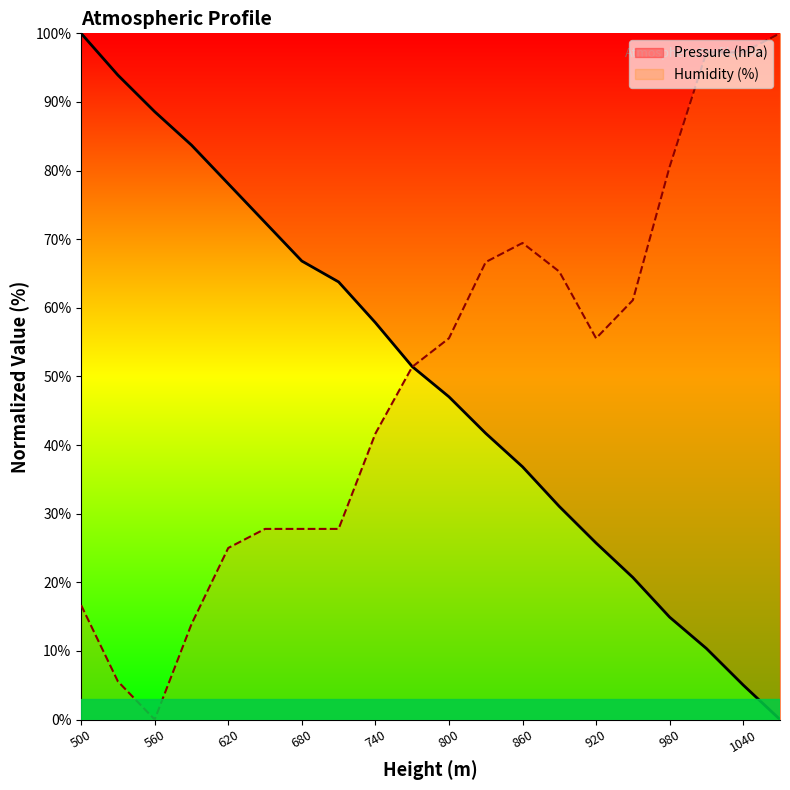

What is the highest value of the Humidity (%) series?

100.0